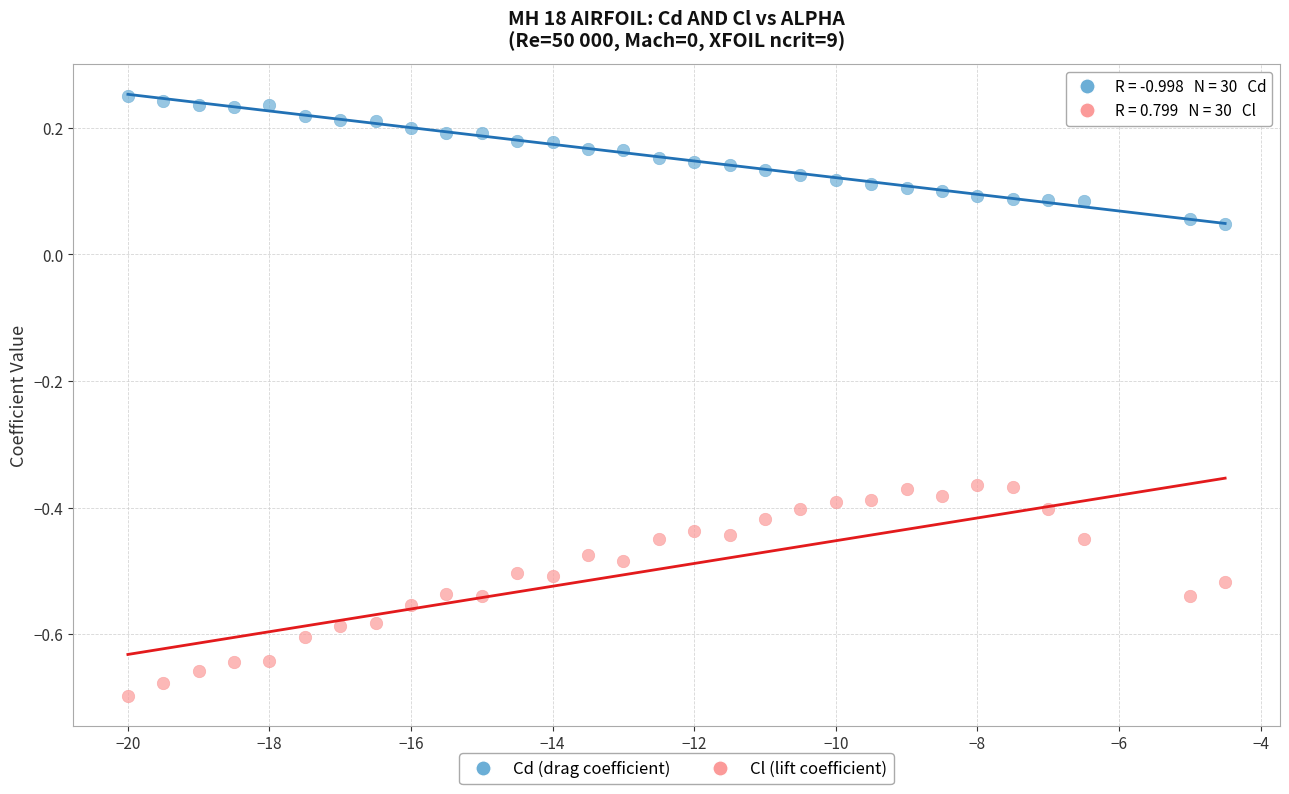

Across all data points, what is the range of X values (max minus min)?

15.5